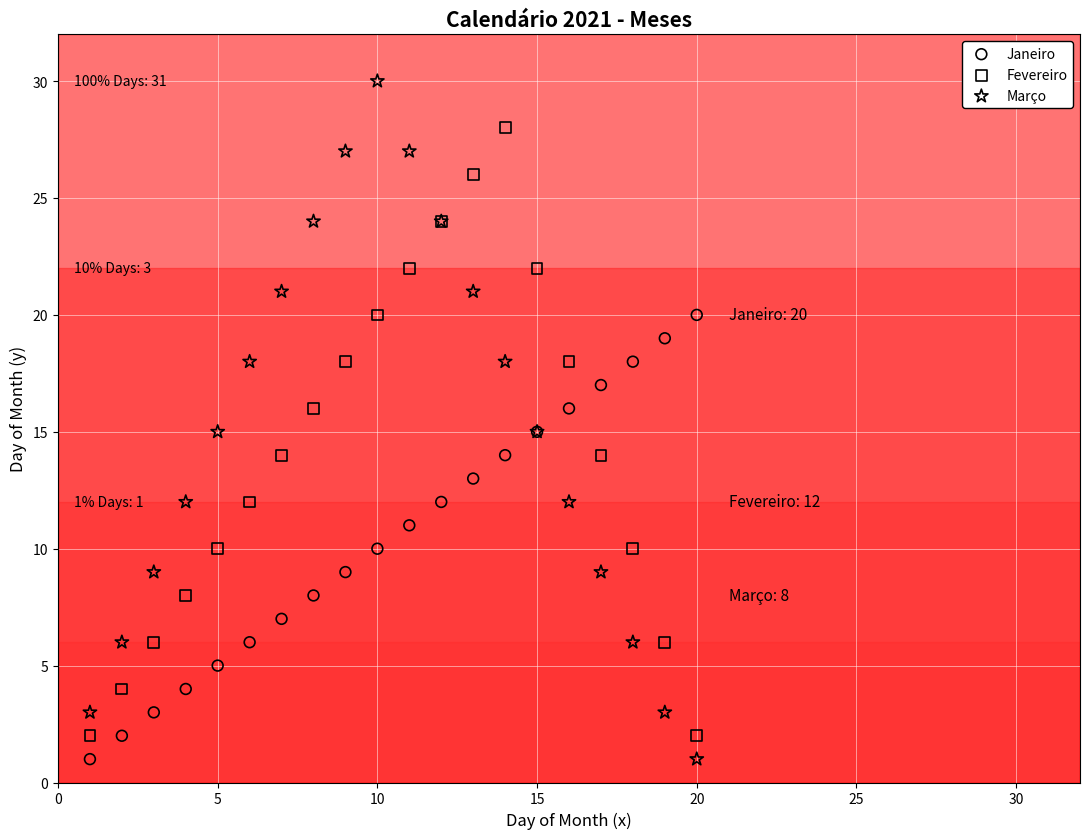

Which series has the largest Y range (max minus min)?

Março